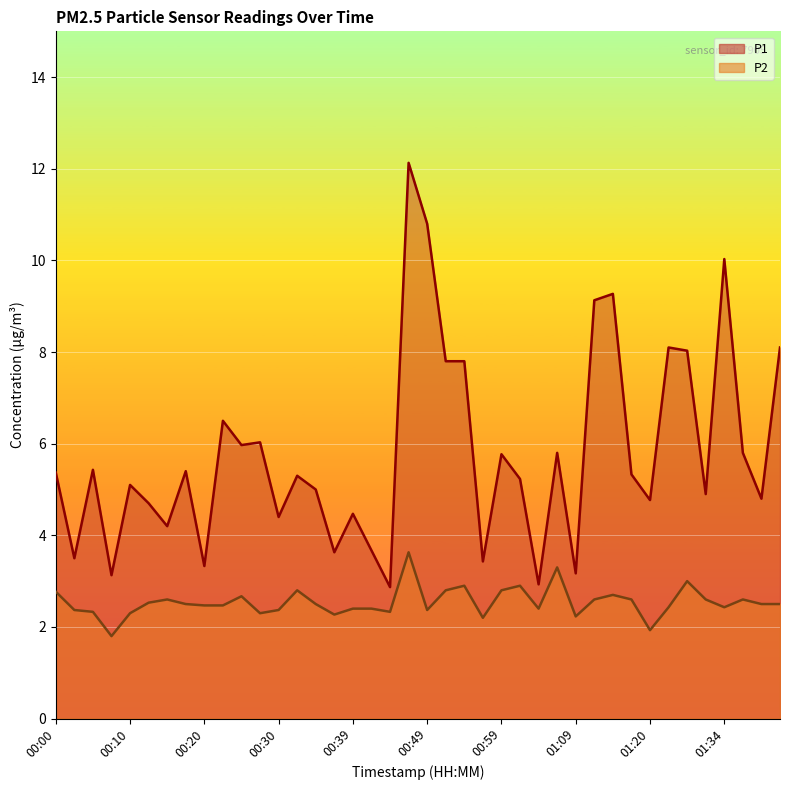

Which category has the lowest value in the P2 series?

00:08